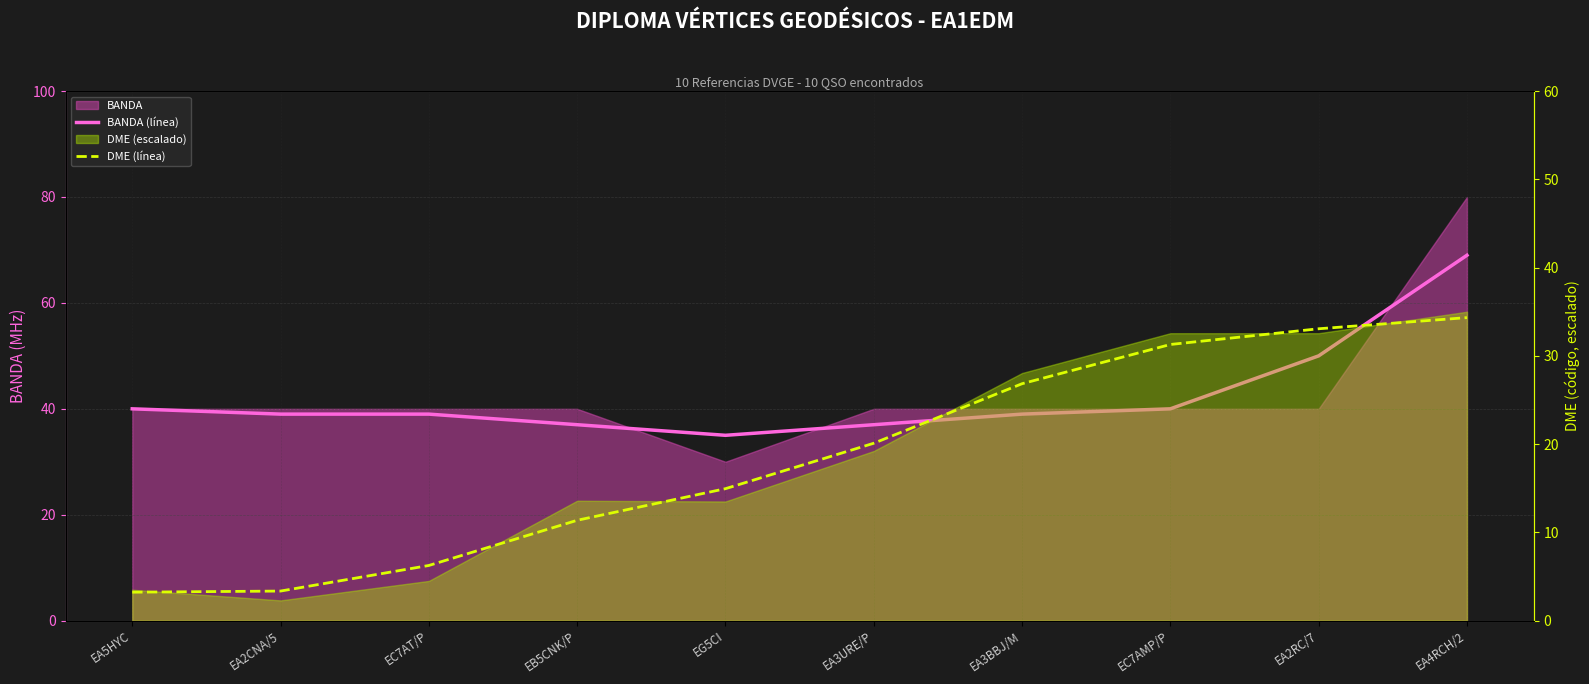

What is the difference between the maximum and minimum values in the DME (línea) series?

31.1